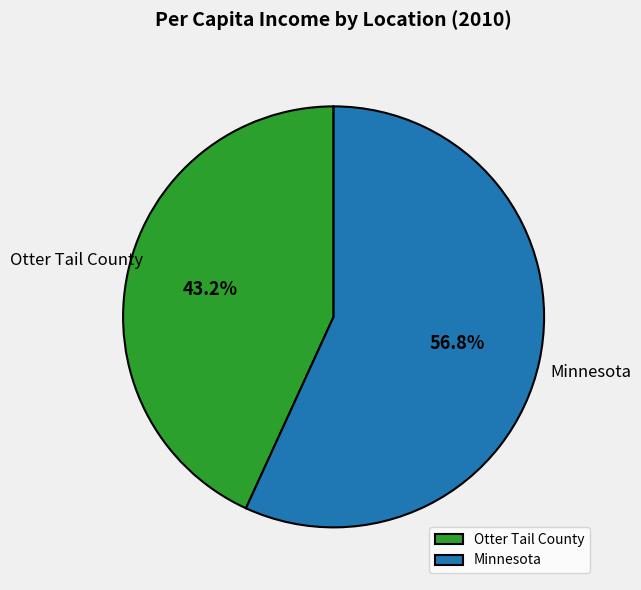

Which category has the biggest portion of the pie?

Minnesota